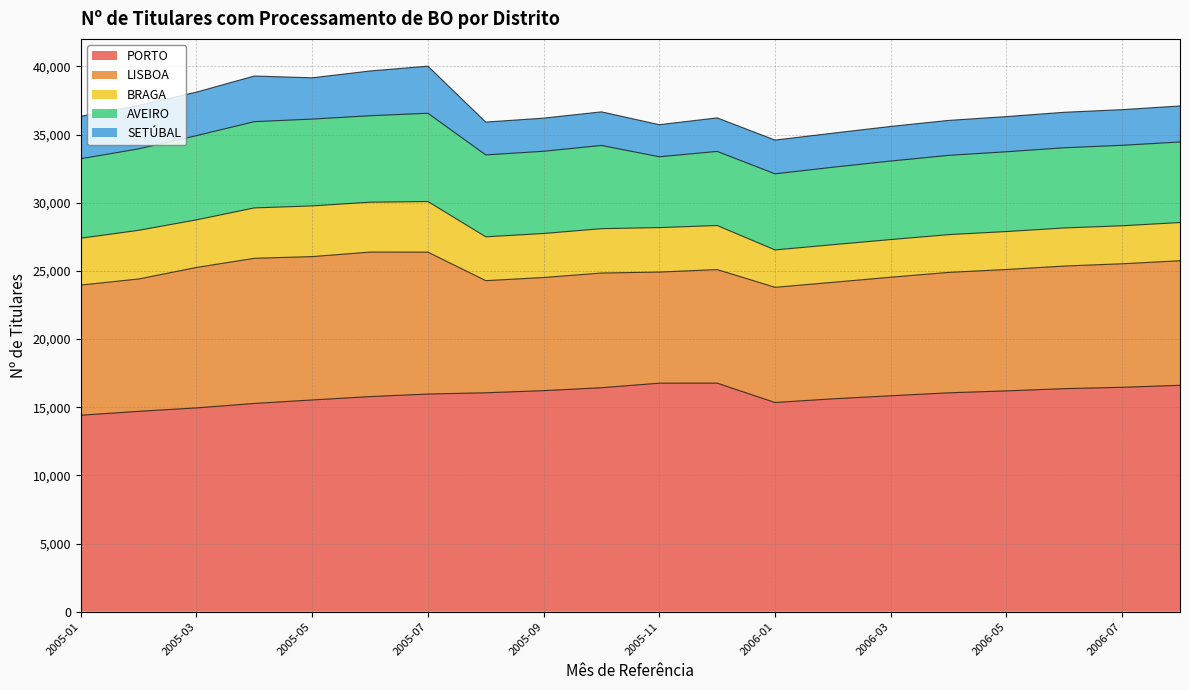

What is the value of the PORTO point at the 10th from the left?

16433